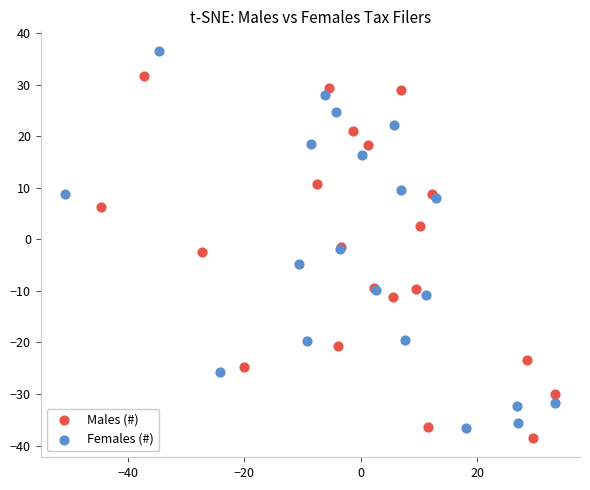

Which series has the widest spread of Y values?

Females (#)